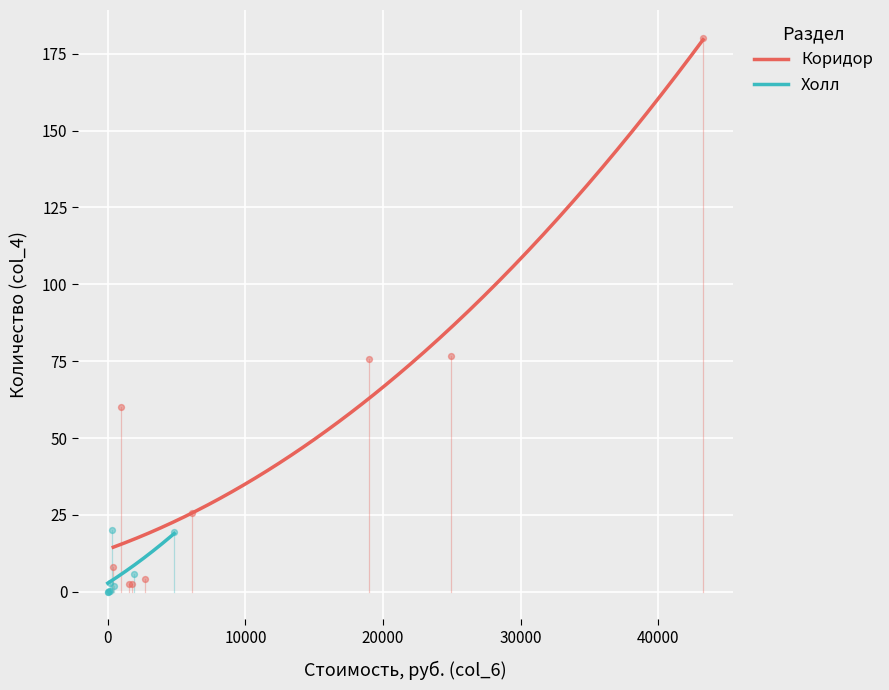

Which series contains the lowest Y value?

Холл